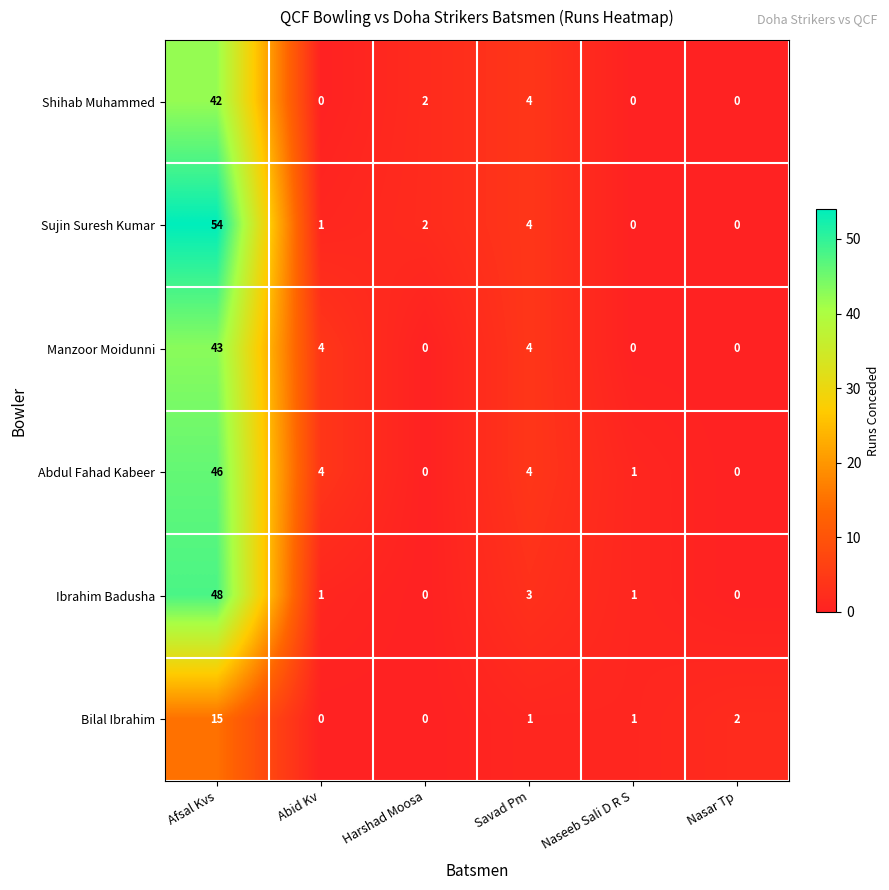

What is the average value of the Shihab Muhammed series?

8